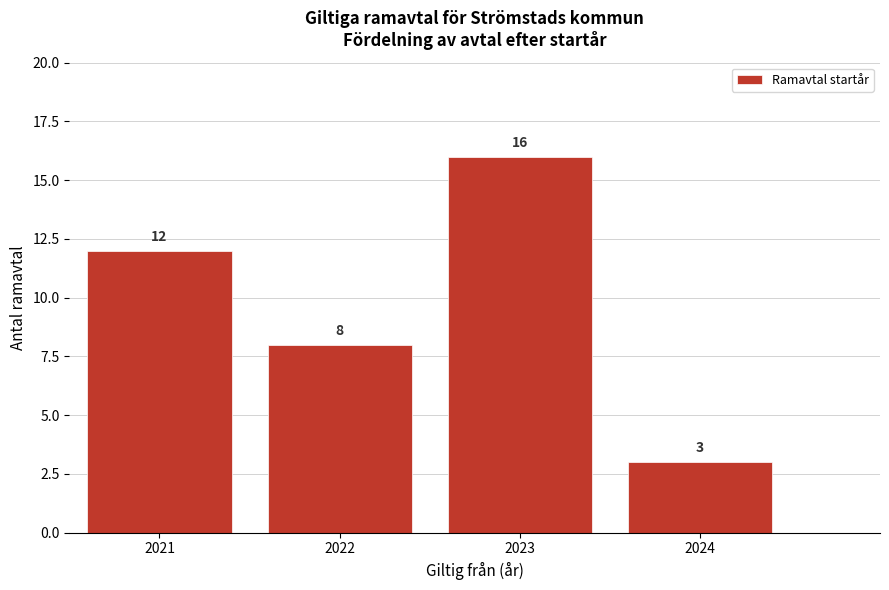

Reading left to right, list all the values displayed in this chart.

12	8	16	3